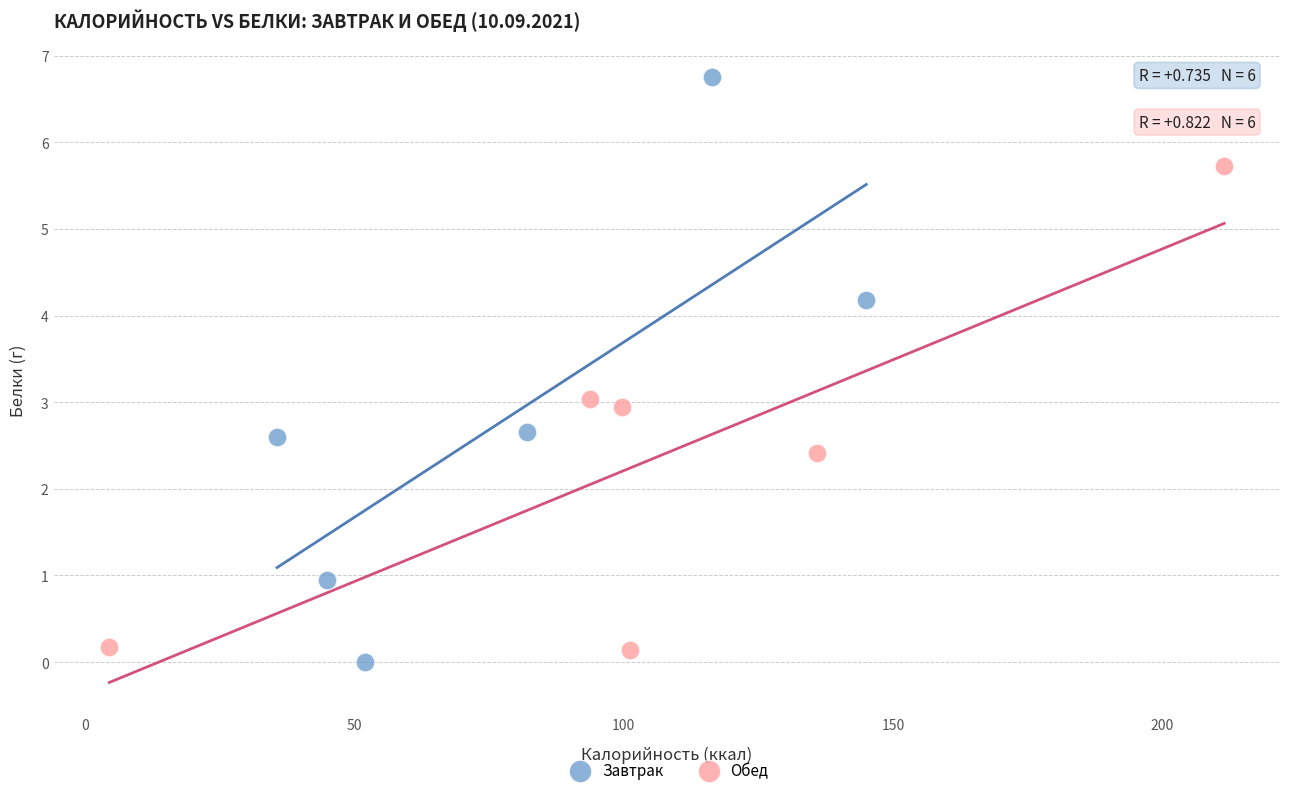

Which series reaches the minimum Y coordinate?

Завтрак